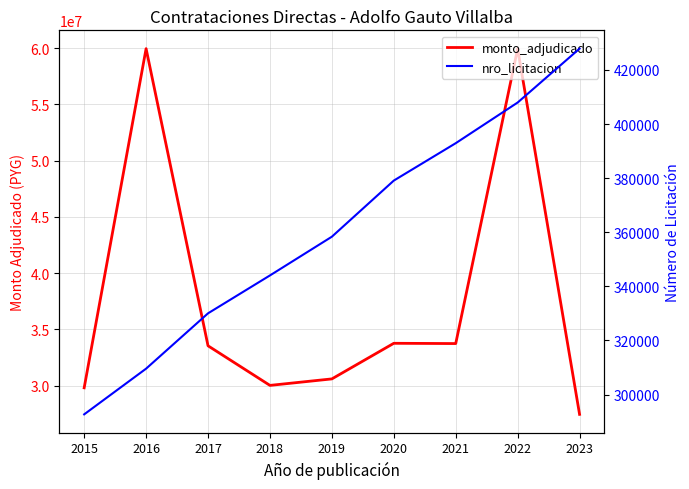

The value of monto_adjudicado at 2023 is 40540206. True or false?

False